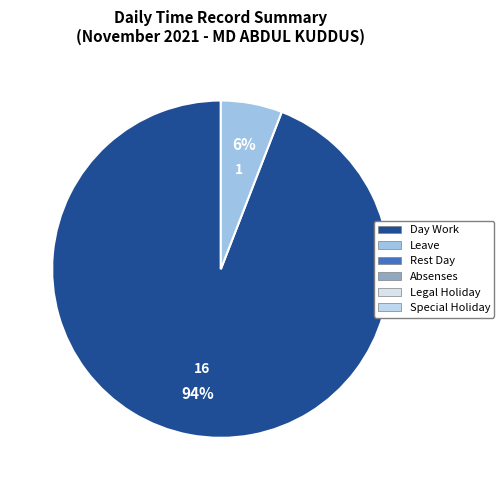

Is there a majority slice in this chart?

Yes